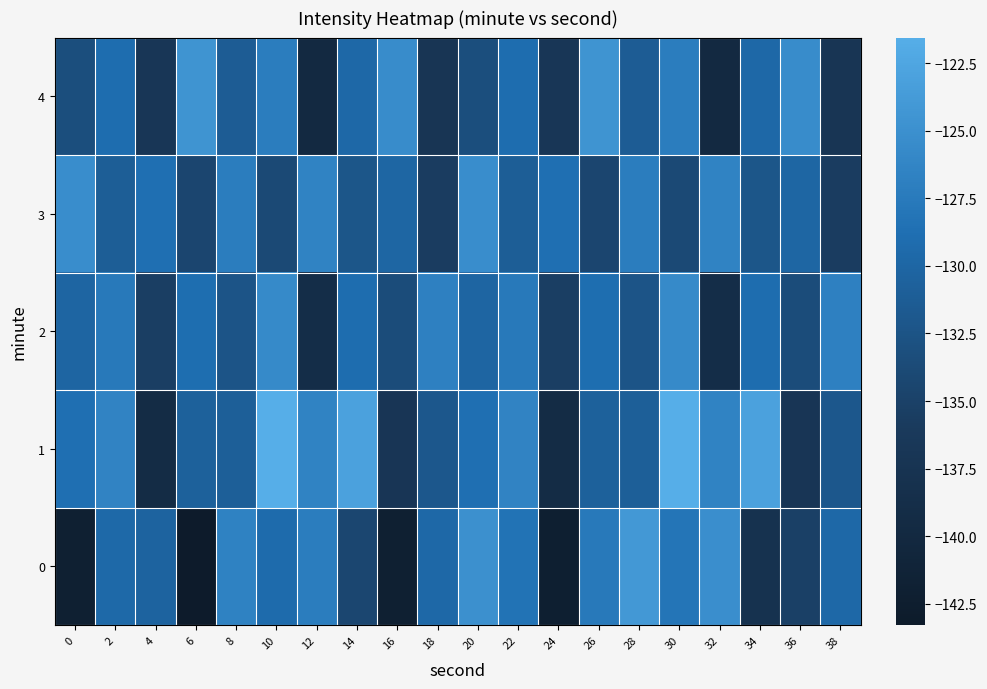

What is the smallest value displayed?

-143.1